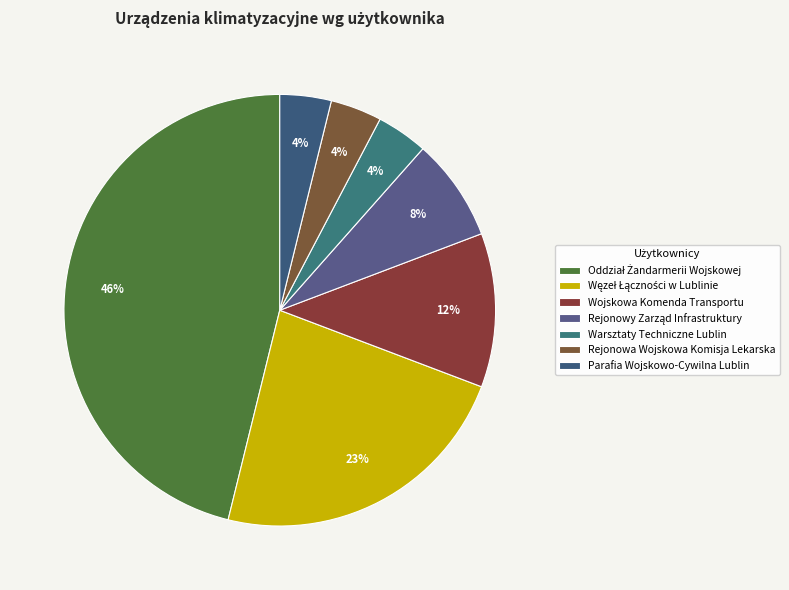

Approximately how many times larger is the value at Rejonowy Zarząd Infrastruktury compared to Rejonowa Wojskowa Komisja Lekarska?

2.0